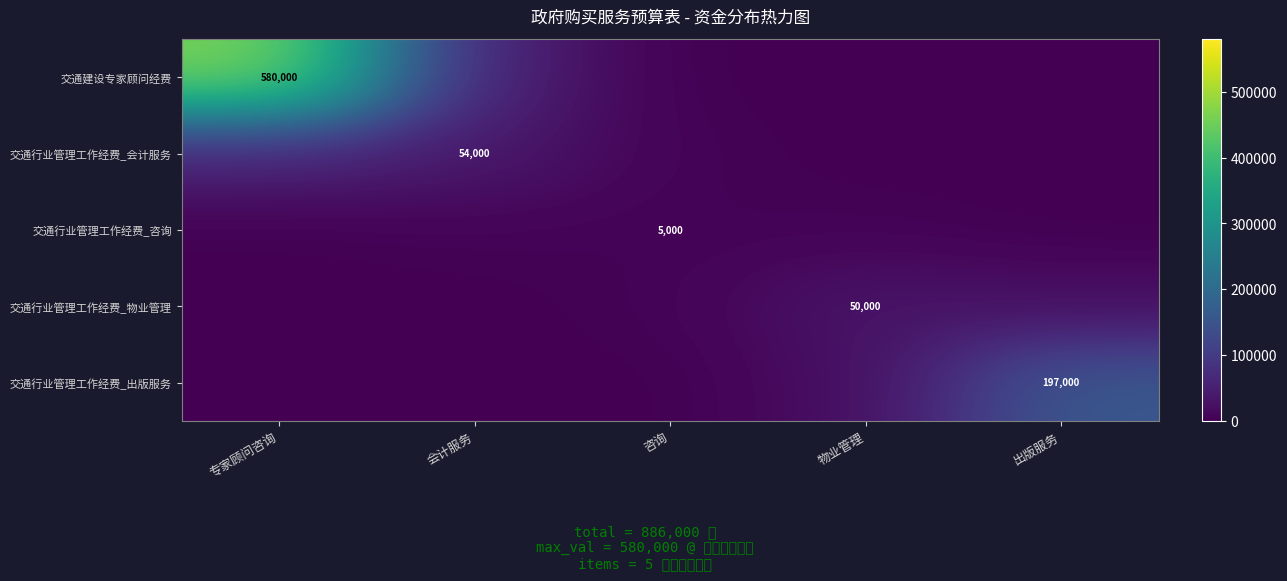

Count the number of data series in this chart.

5